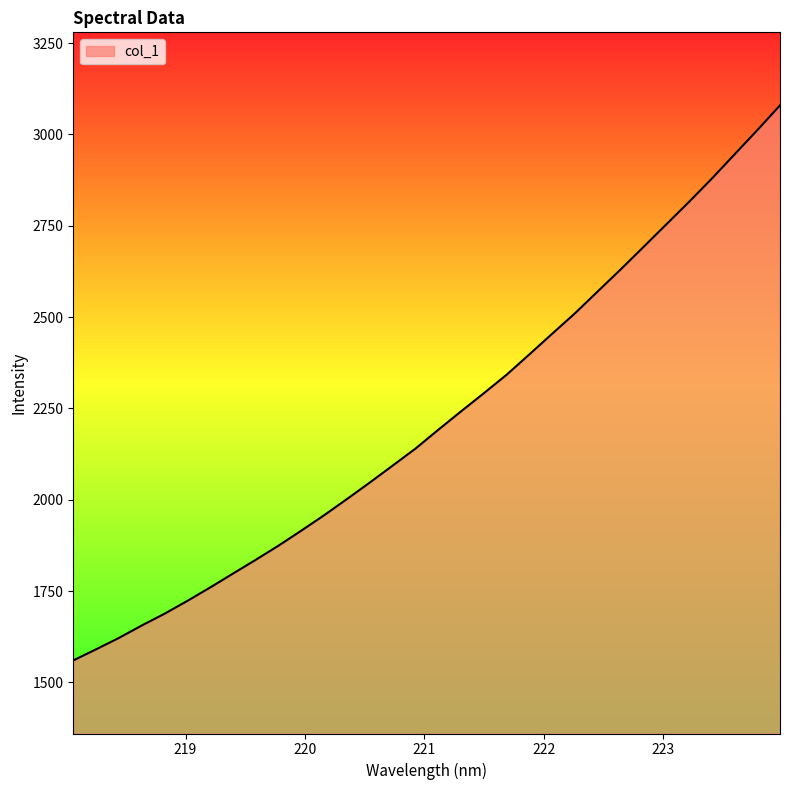

What is the difference between the maximum and minimum values?

1519.3